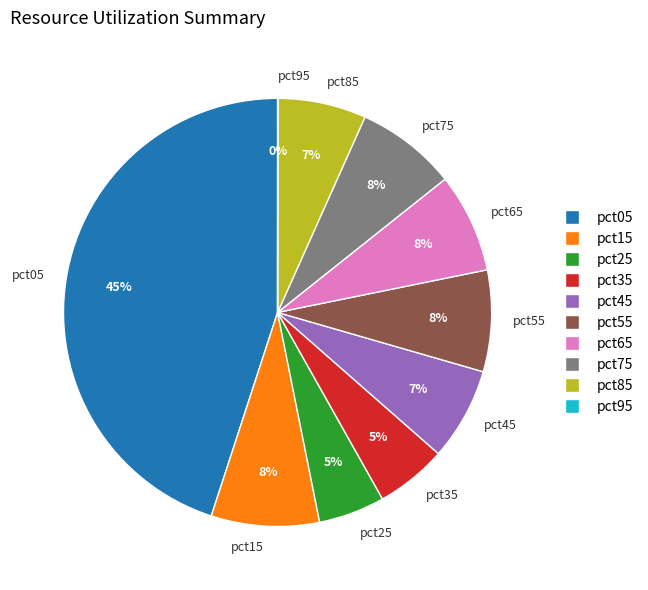

Combined, do pct35 and pct75 account for over 50%?

No